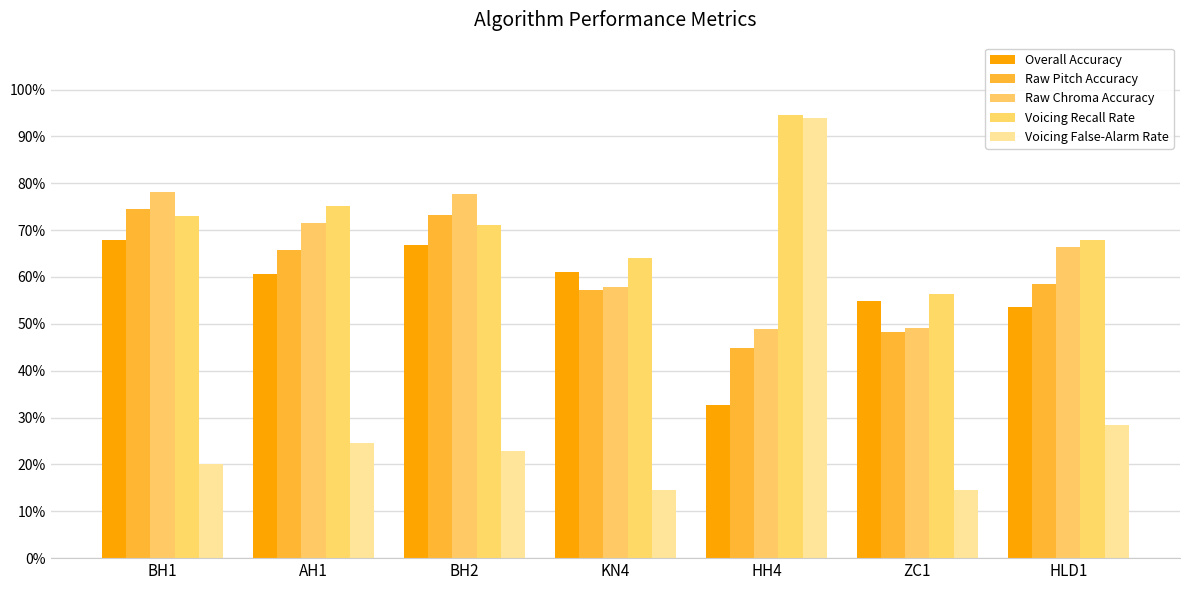

Are the bars grouped side by side (vs. stacked)?

Yes